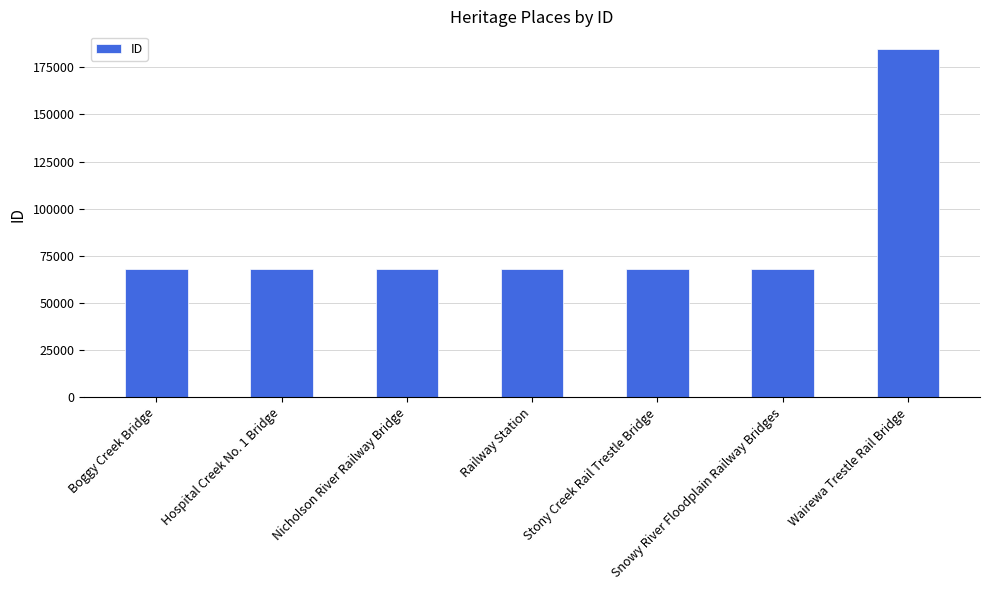

What is the change in value from Boggy Creek Bridge to Nicholson River Railway Bridge?

+77